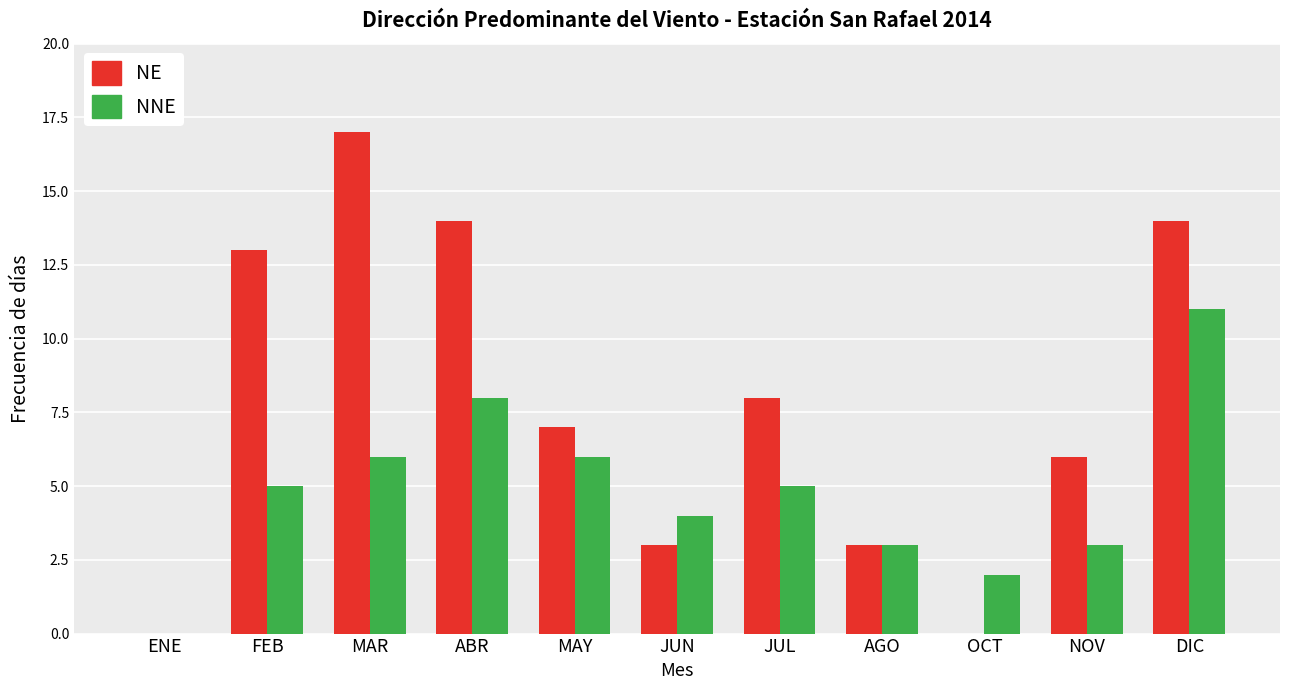

What is the maximum value shown in the chart?

17